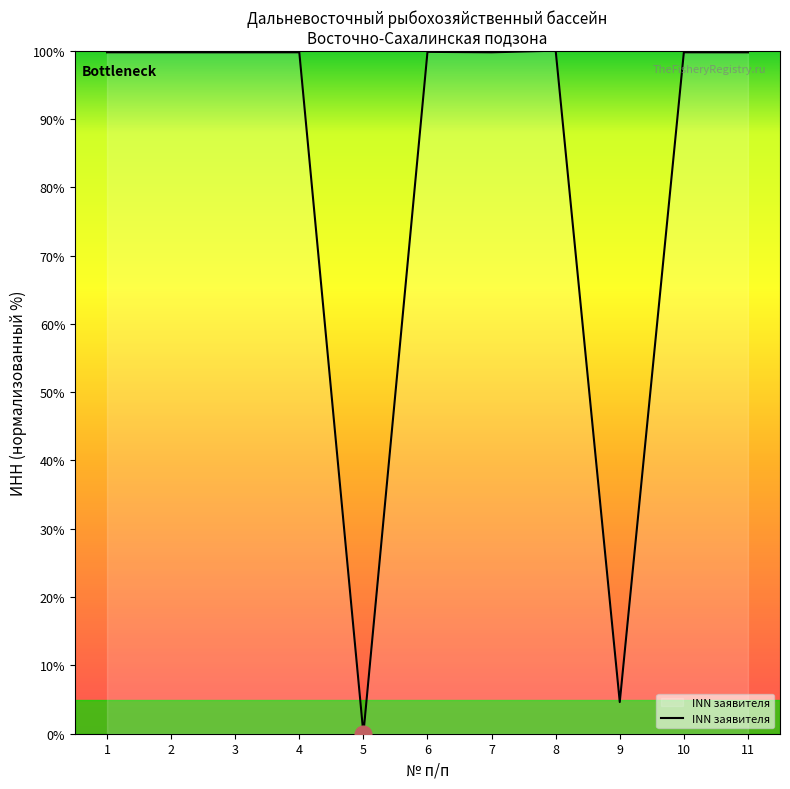

Is it true that the value at 10 is 99.8?

True